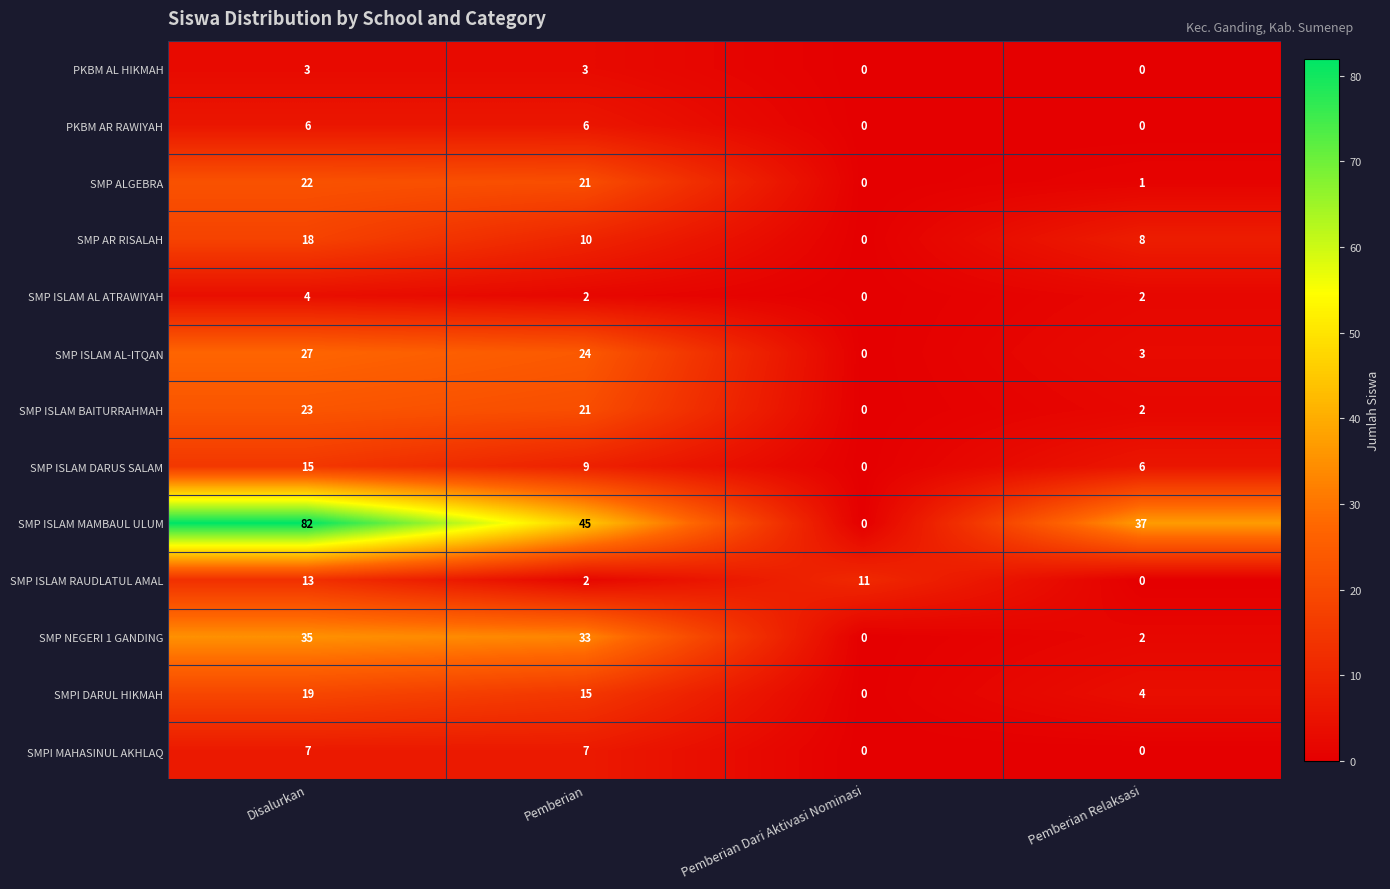

At which category does the chart reach its peak across all series?

Disalurkan